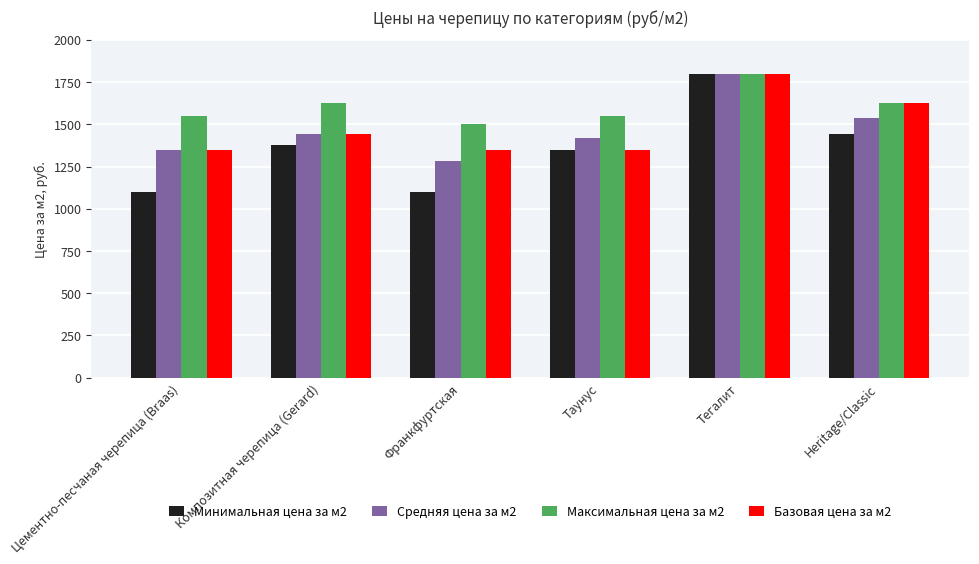

Between Таунус and Heritage/Classic, which series saw the biggest shift?

Базовая цена за м2